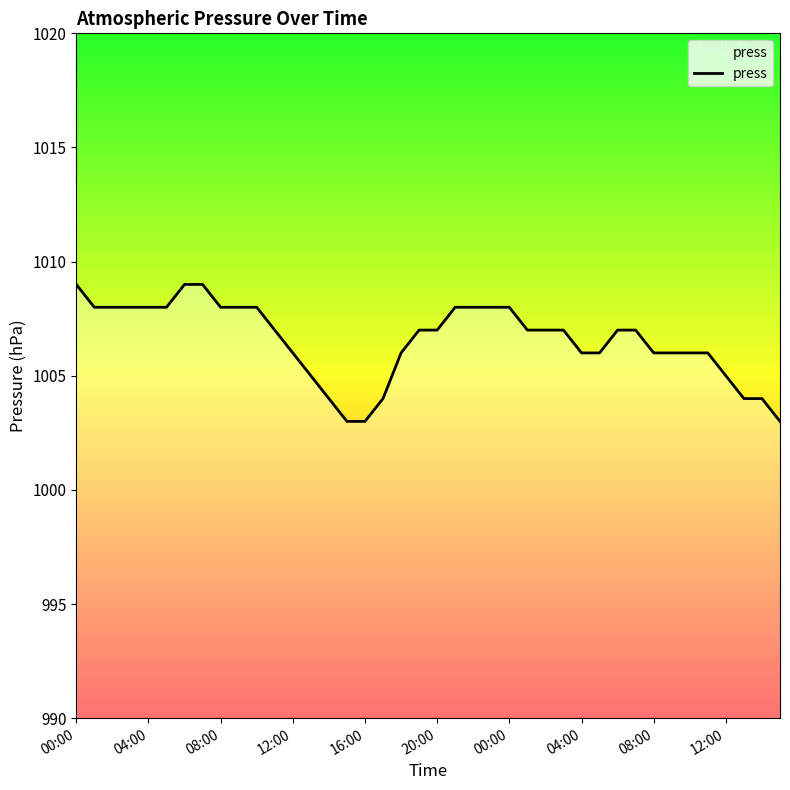

How many lines are shown in the chart?

1